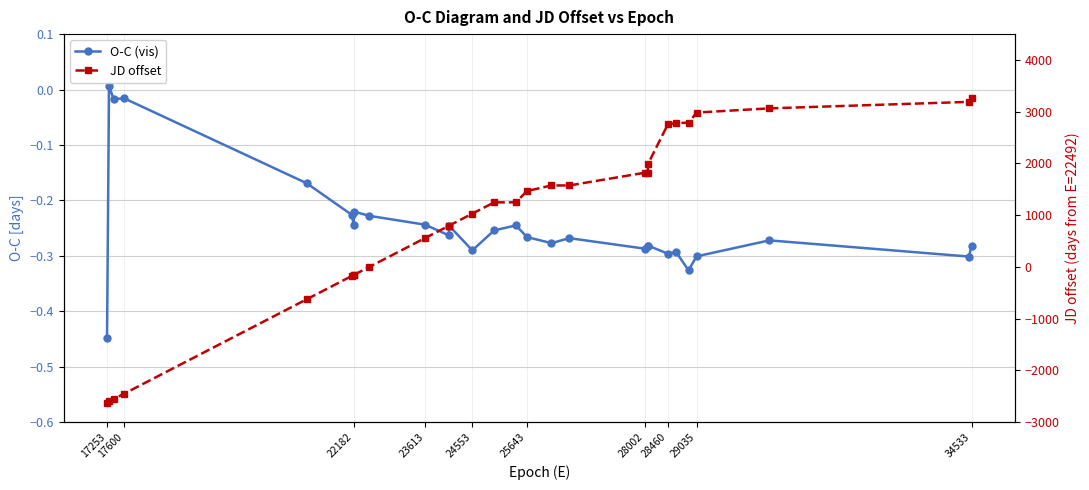

The value of JD offset at 26 is 1146.1. True or false?

False